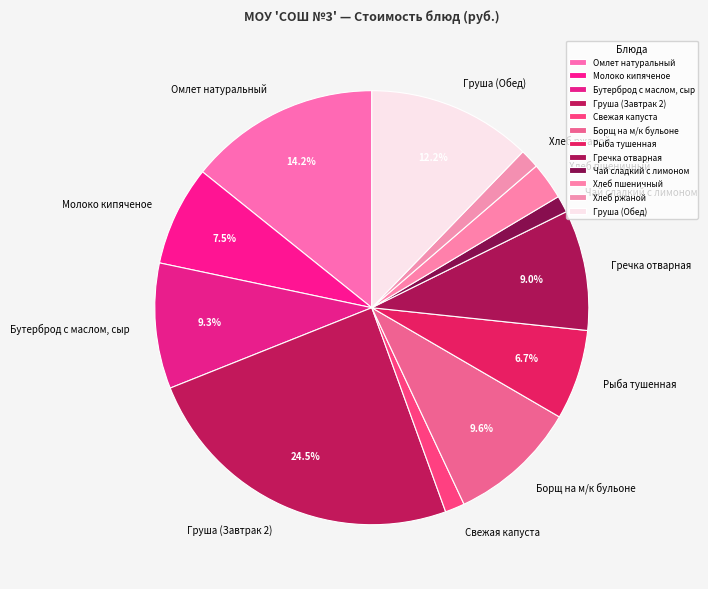

The Хлеб пшеничный slice represents 17% of the pie. True or false?

False